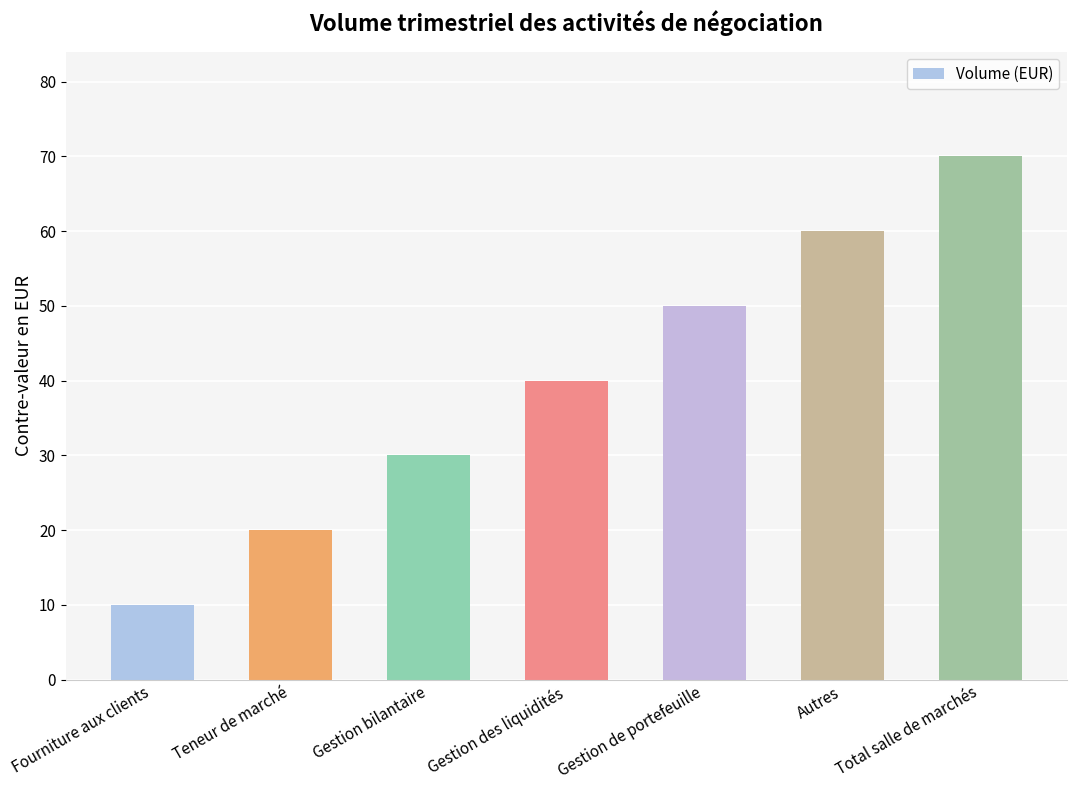

Reading left to right, what are all the values shown in this chart?

10	20	30	40	50	60	70